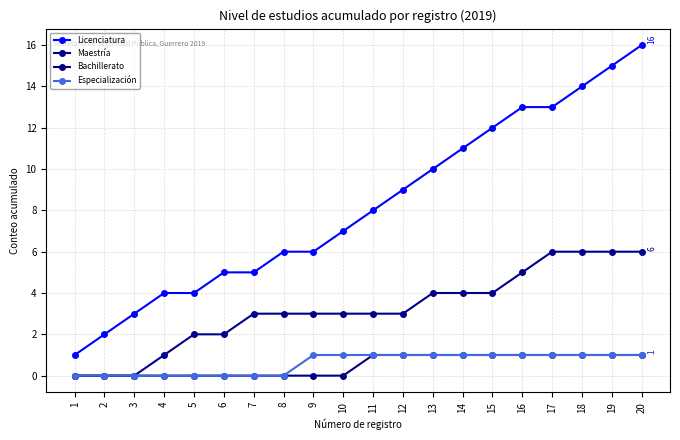

What is the sum of the Especialización values at 17 and 9?

2